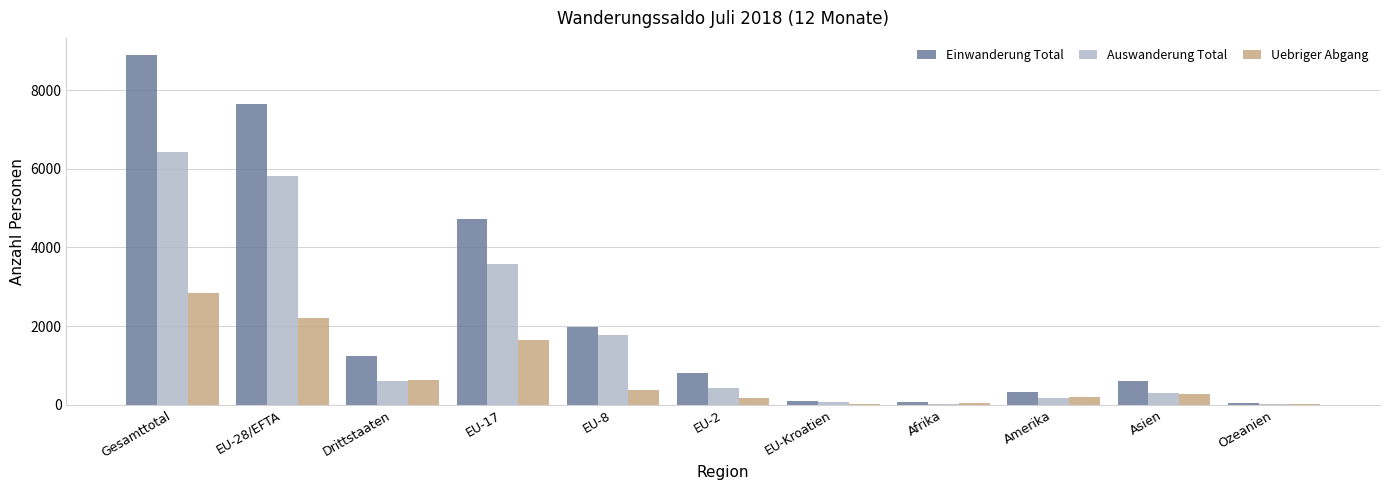

At which label is Auswanderung Total closest to 3220?

EU-17